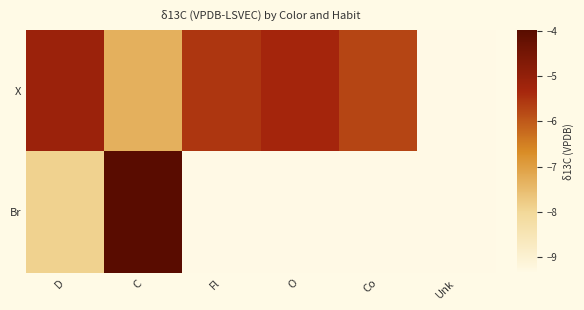

True or false: X has a value of -3.2 at C.

False